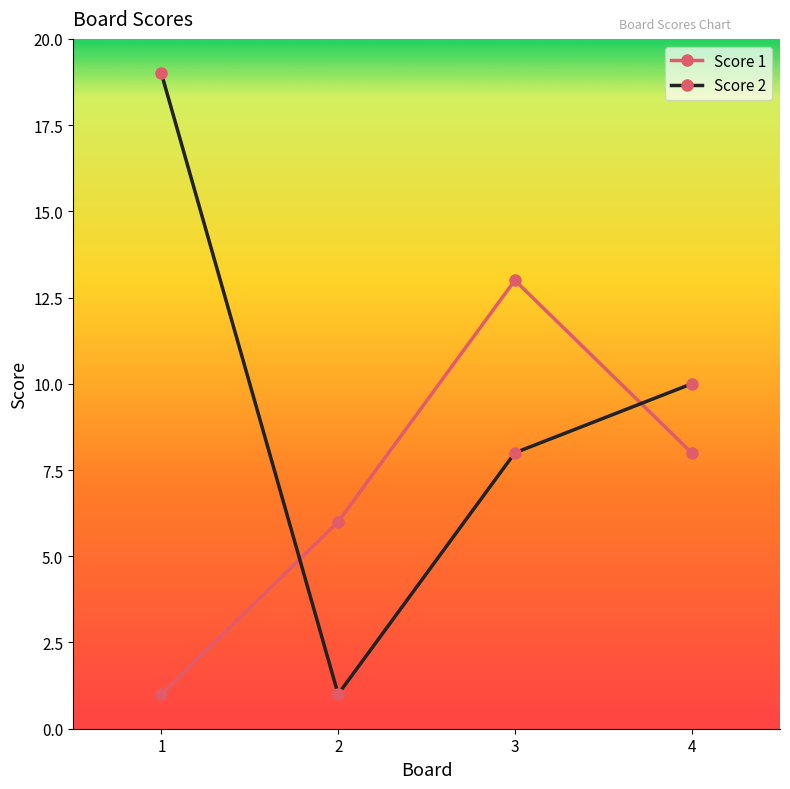

Where do Score 2 and Score 1 first cross each other?

1 and 2